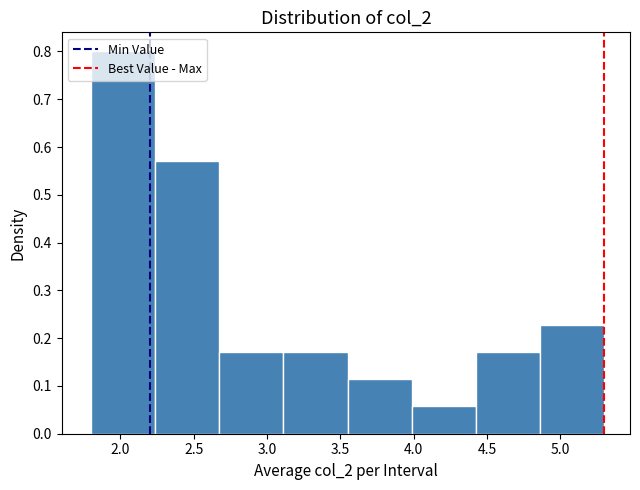

Reading left to right, list every bar in this chart as the range it spans on the x-axis followed by its height. Neither the bar edges nor the heights are printed on the chart, so give them approximately, as read against the axes.

1.80 to 2.25: 0.80
2.25 to 2.70: 0.57
2.70 to 3.10: 0.17
3.10 to 3.55: 0.17
3.55 to 4.00: 0.11
4.00 to 4.45: 0.06
4.45 to 4.85: 0.17
4.85 to 5.30: 0.23